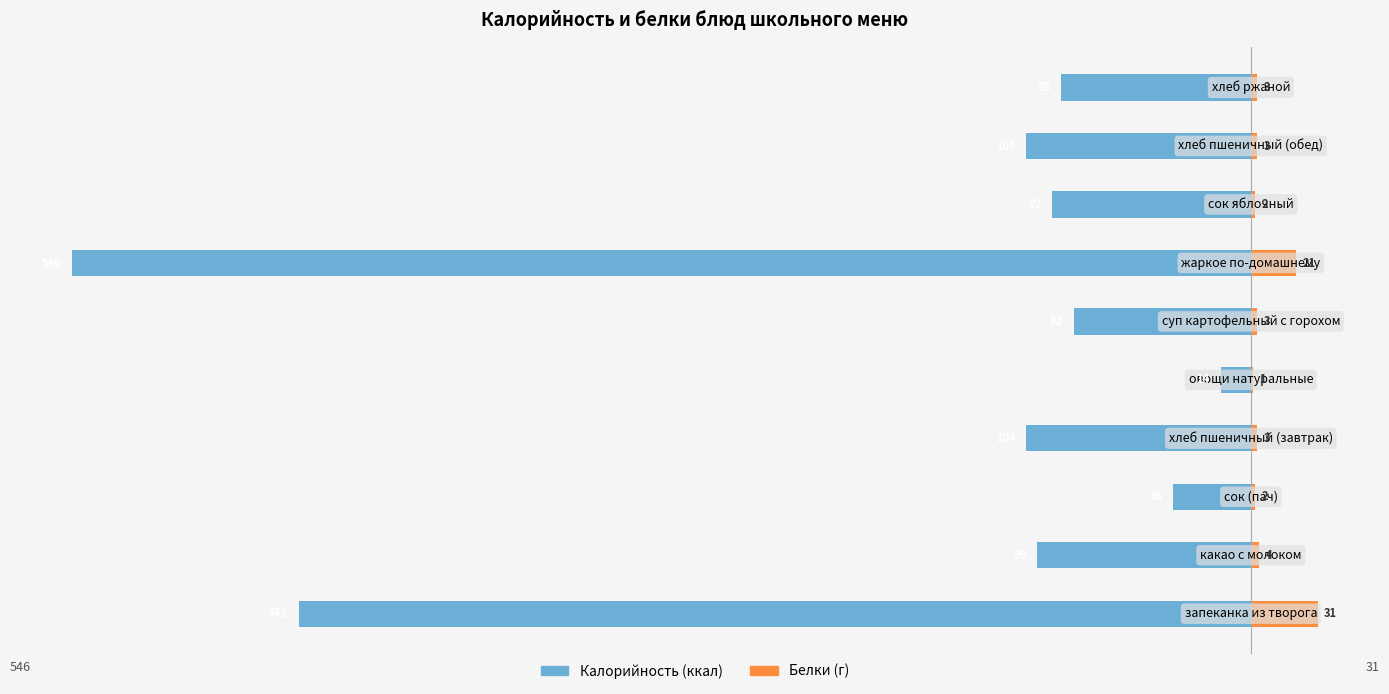

What is the maximum value for Белки?

31